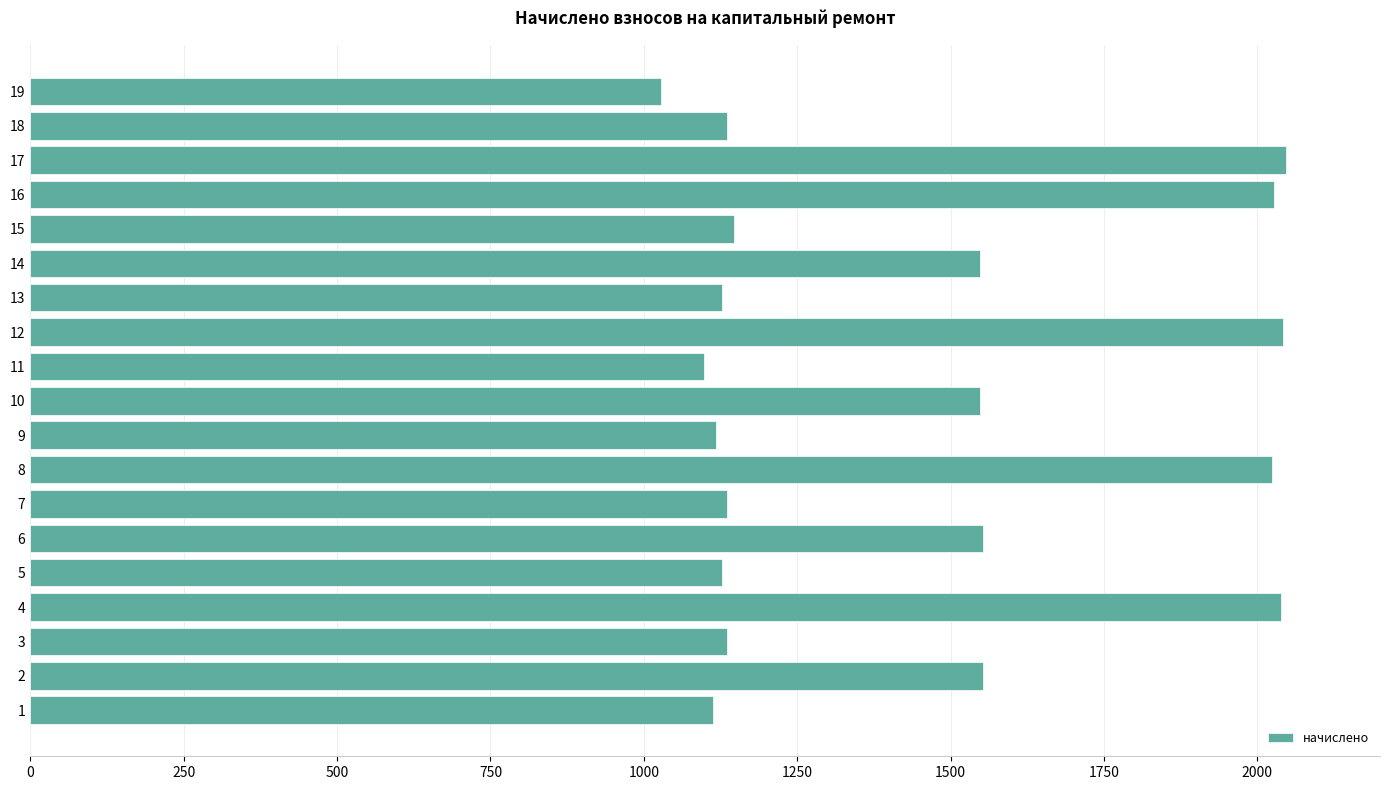

The value at 18 is 1874.3. True or false?

False